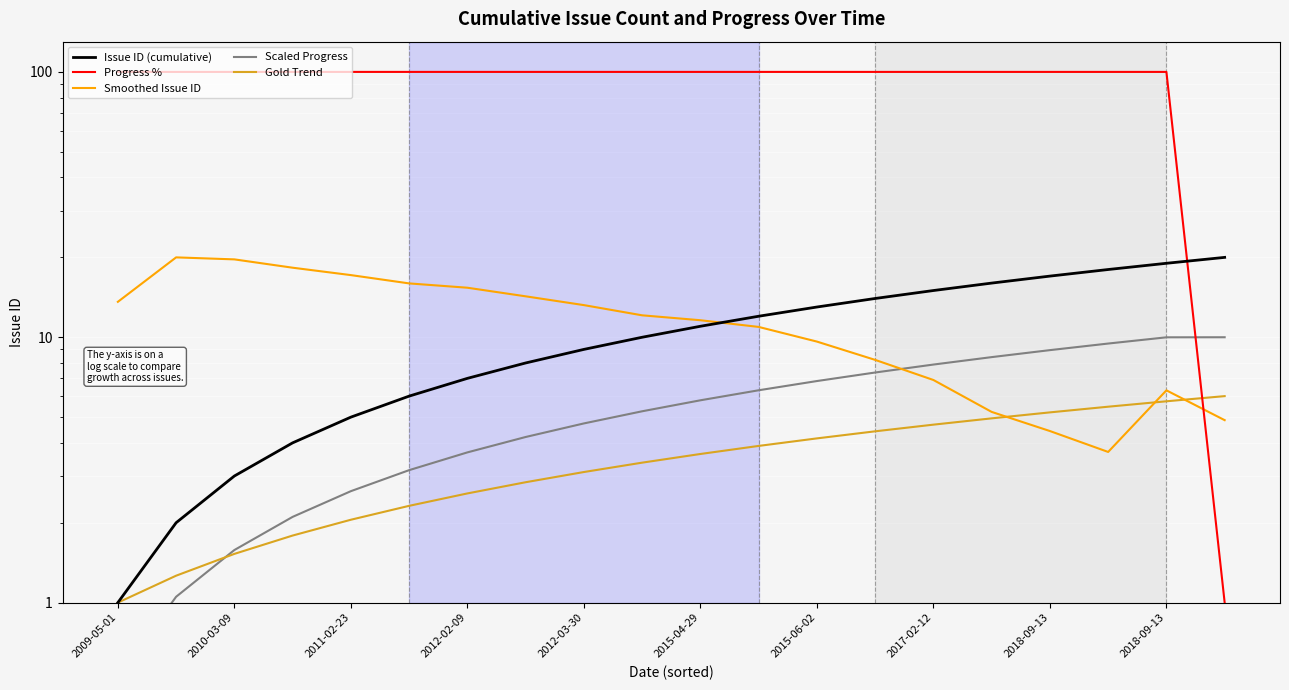

True or false: Gold Trend has more than 0 points higher than both neighbors.

False